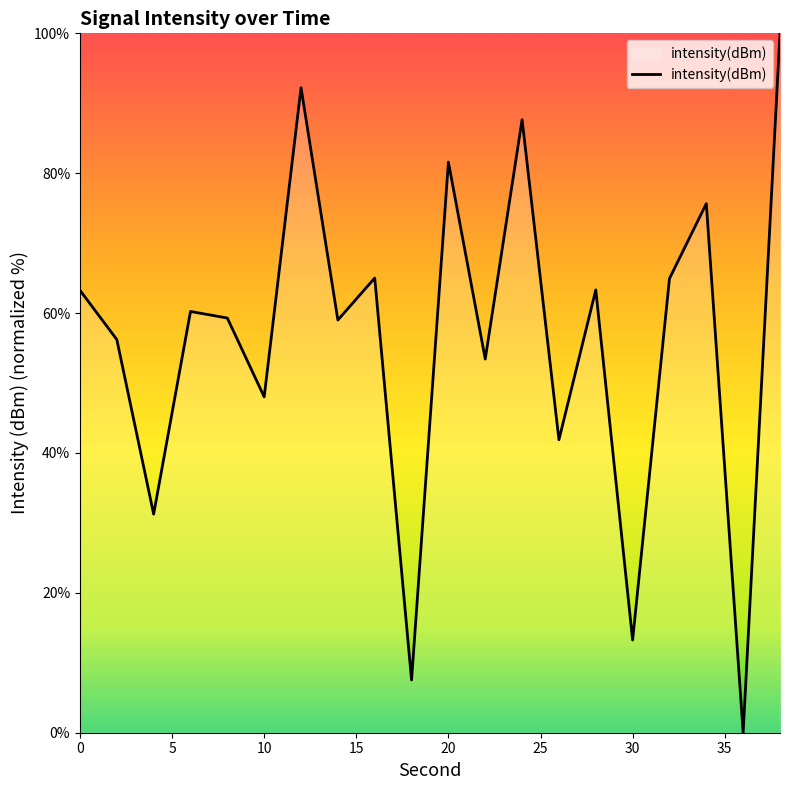

What is the difference between the maximum and minimum values?

100.0